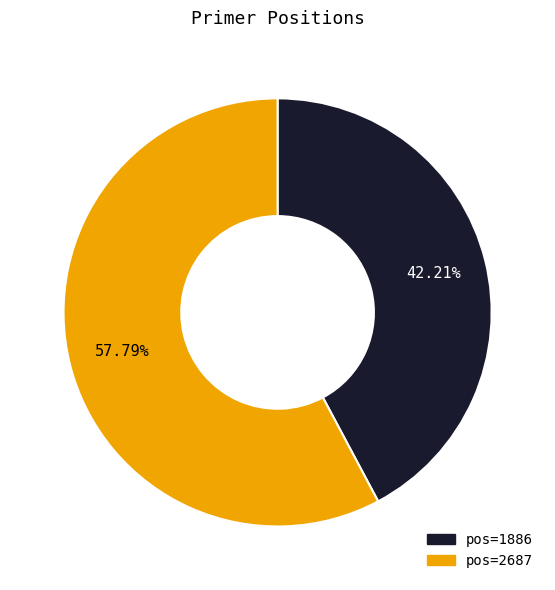

Approximately how many times larger is the value at pos=2687 compared to pos=1886?

1.4